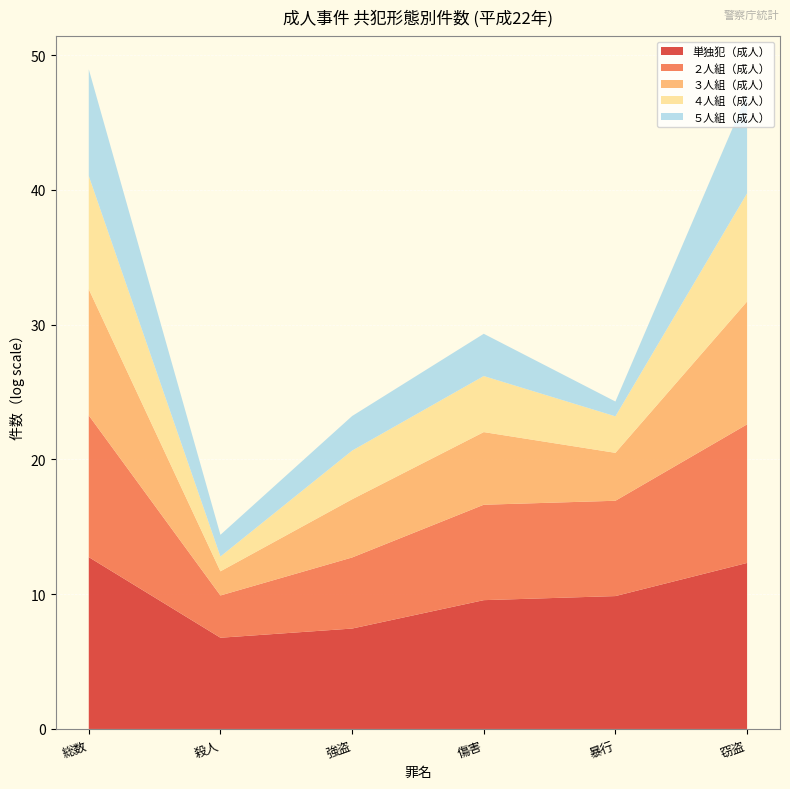

Reading left to right, list all the values displayed in this chart.

単独犯（成人）: 344307	869	1717	14134	19123	223478
２人組（成人）: 36797	22	194	1186	1178	29229
３人組（成人）: 11609	5	74	218	34	9087
４人組（成人）: 4471	2	36	63	14	3060
５人組（成人）: 2739	4	12	22	2	1545